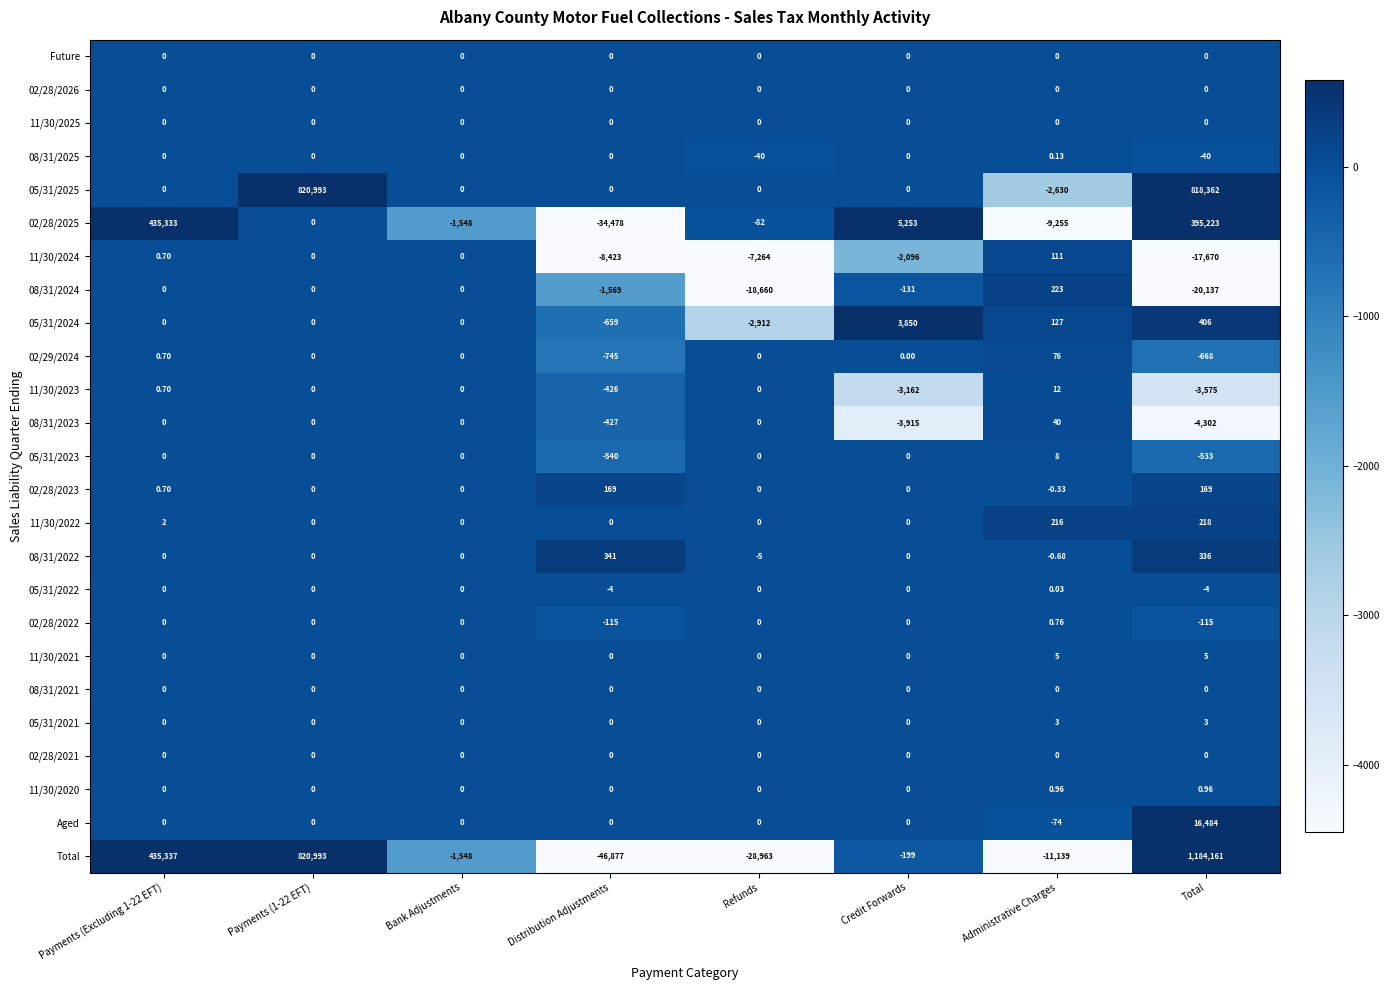

Which series changed the most between Payments (Excluding 1-22 EFT) and Refunds?

Total